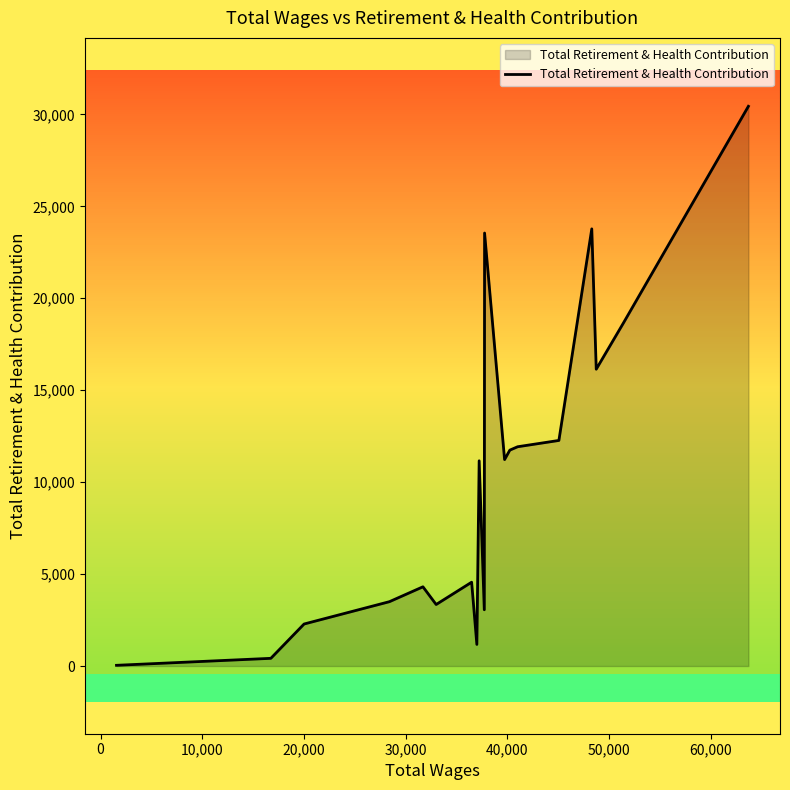

What is the greatest value displayed?

30440